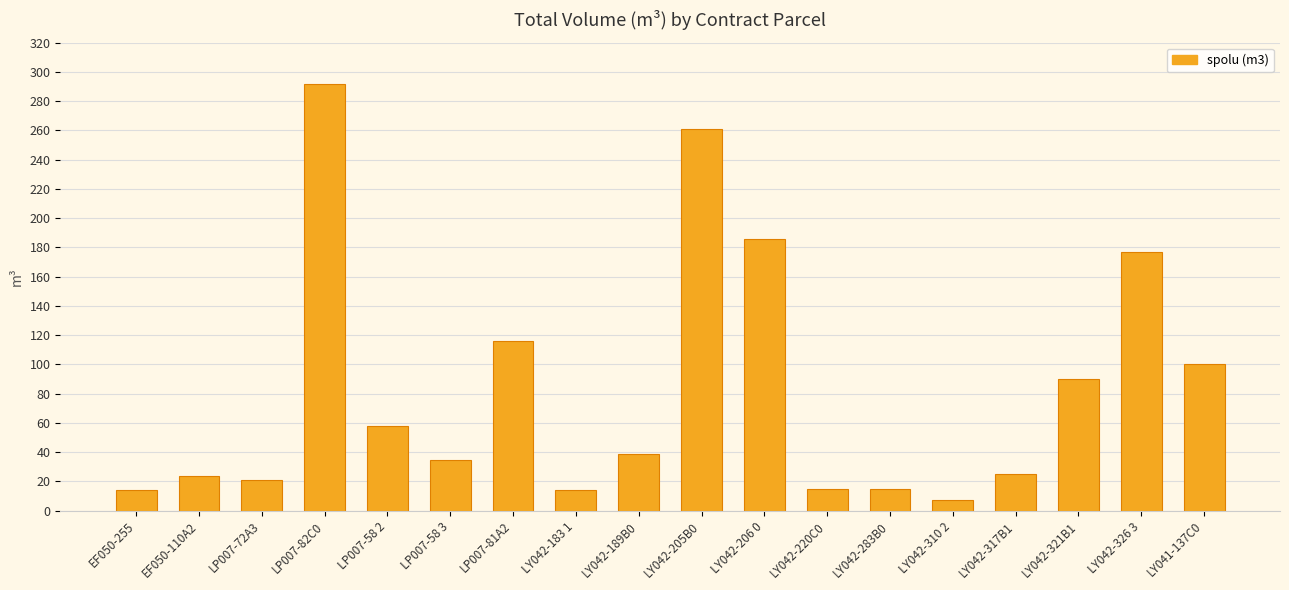

True or false: the data shows 14 at EF050-255.

True